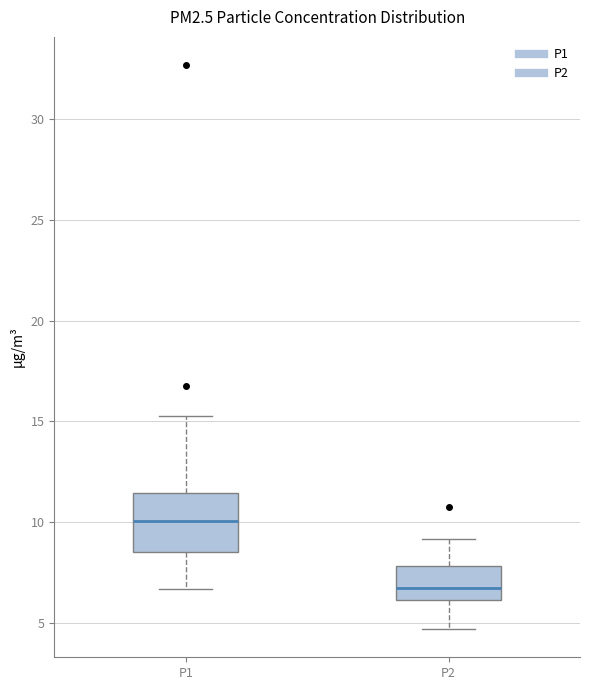

Reading left to right, transcribe this box plot: for each box, give where its median line is, the range the box spans, and where its two whiskers end, as read against the y-axis. The values are not printed on the chart, so give them approximately, as read against the axis.

P1: median 10.0, box 8.5 to 11.5, whiskers 6.5 to 15.5
P2: median 6.5, box 6.0 to 8.0, whiskers 4.5 to 9.0